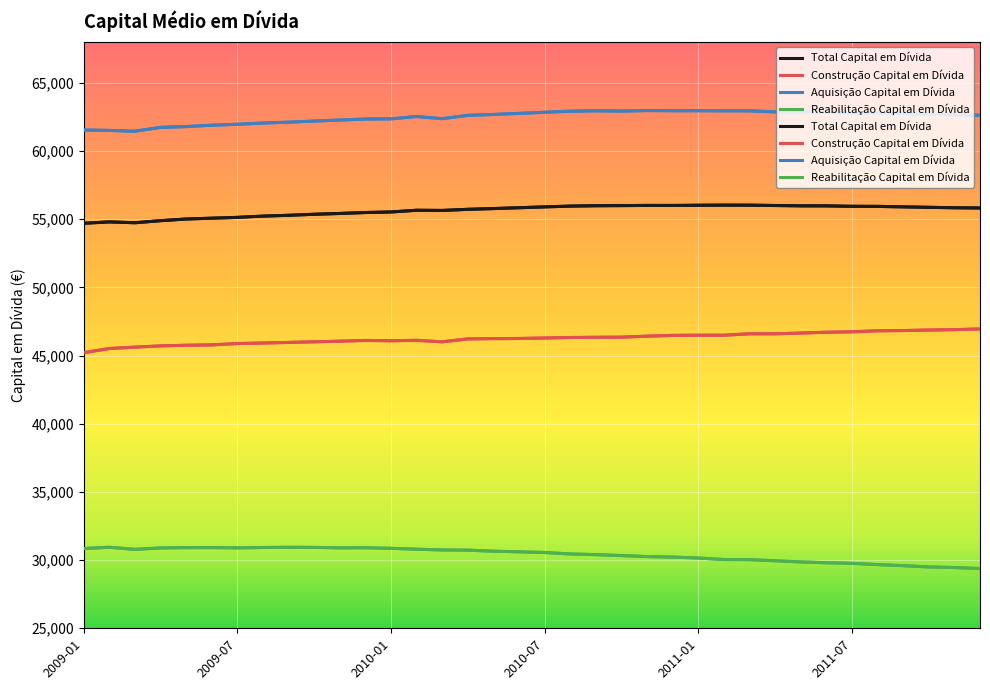

Where is the first local maximum for Total Capital em Dívida?

2009-02